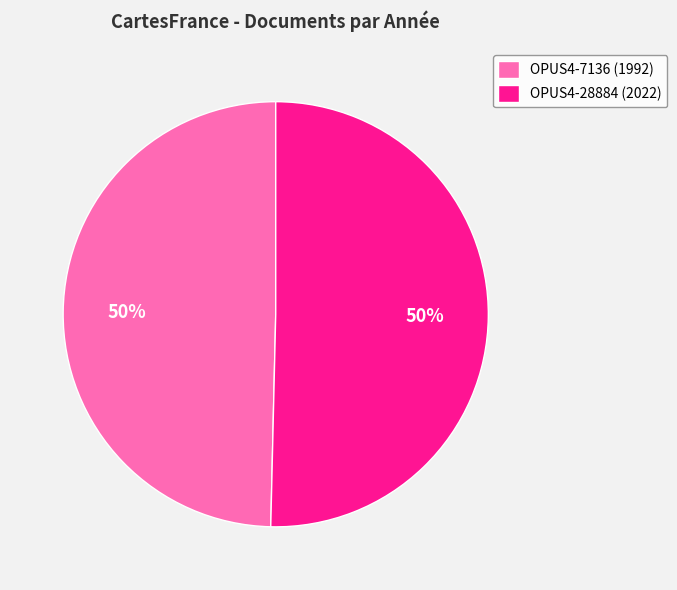

To the nearest percent, what portion does OPUS4-28884 (2022) represent?

50%